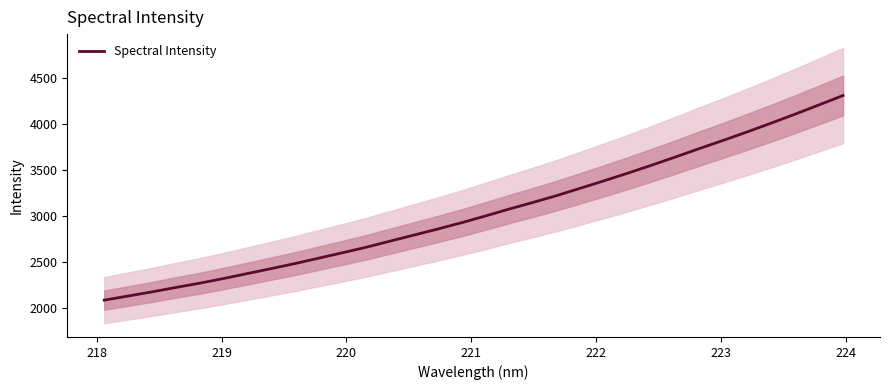

What is the greatest value displayed?

4311.1